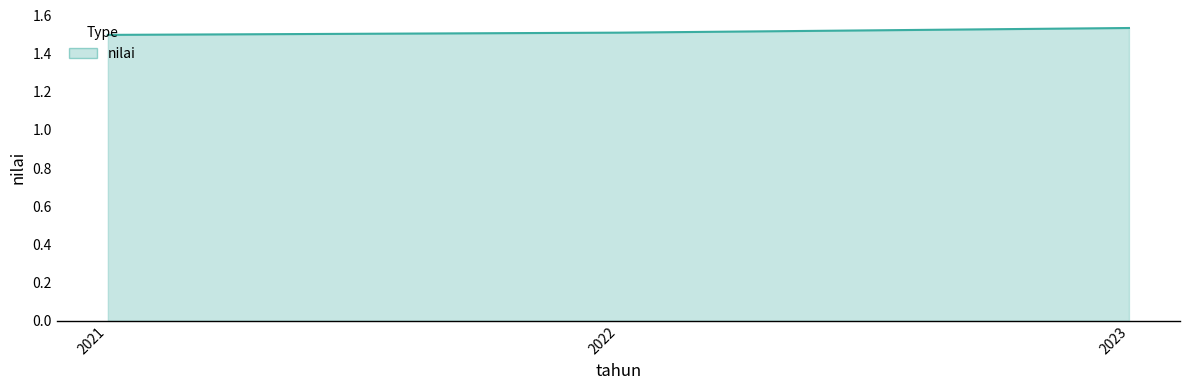

Between 2021 and 2023, which is larger?

2023